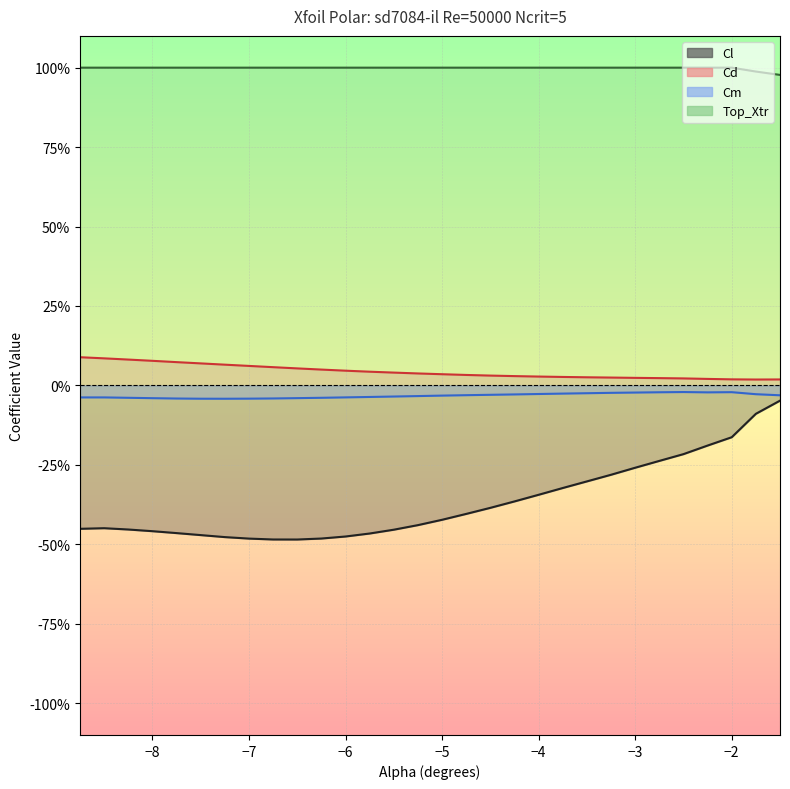

Does the chart display data point markers on the line(s)?

No